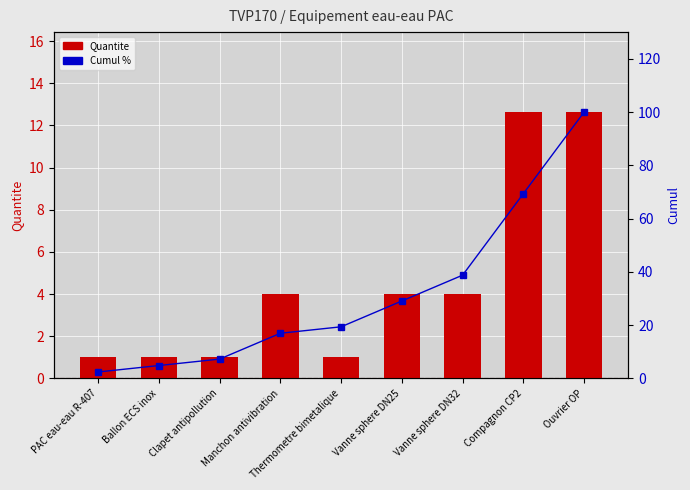

At which category is the sum across all series the highest?

Ouvrier OP